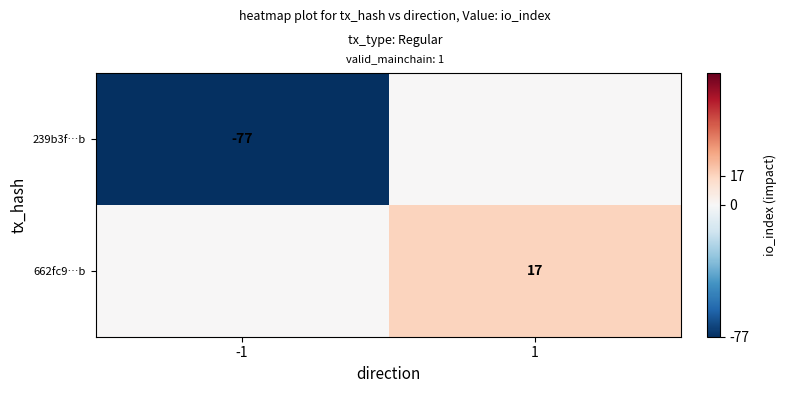

At which category is the sum across all series the highest?

1